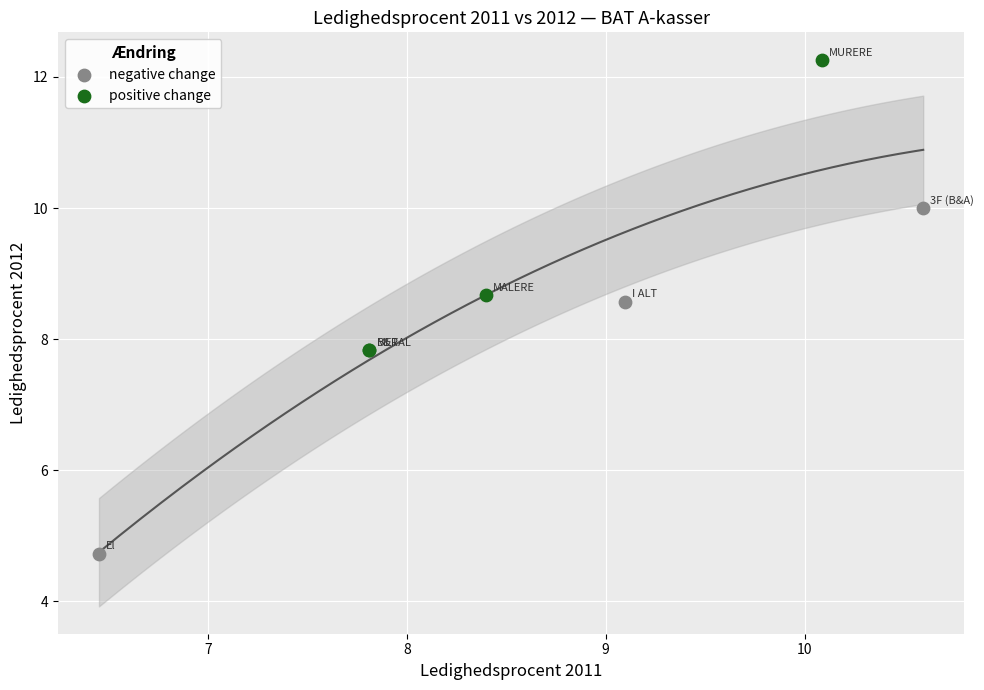

Which series has the widest spread of Y values?

negative change